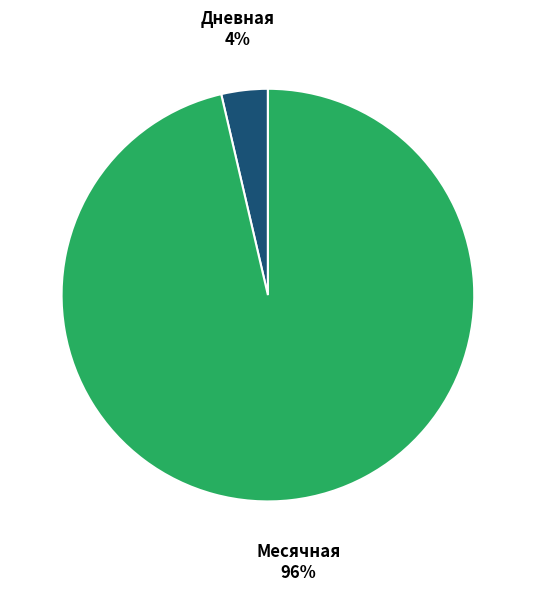

Which category has the biggest portion of the pie?

Месячная